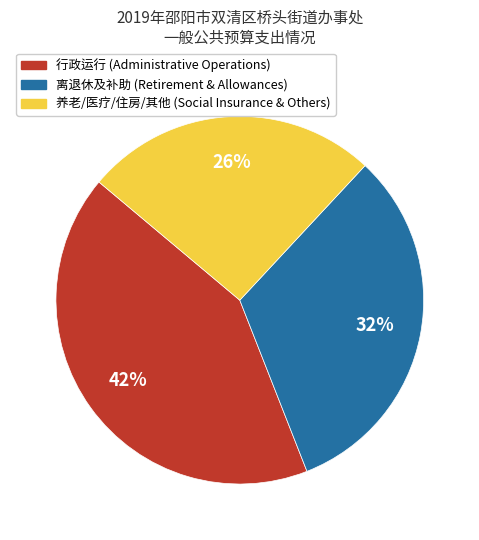

How many slices are in this pie chart?

3